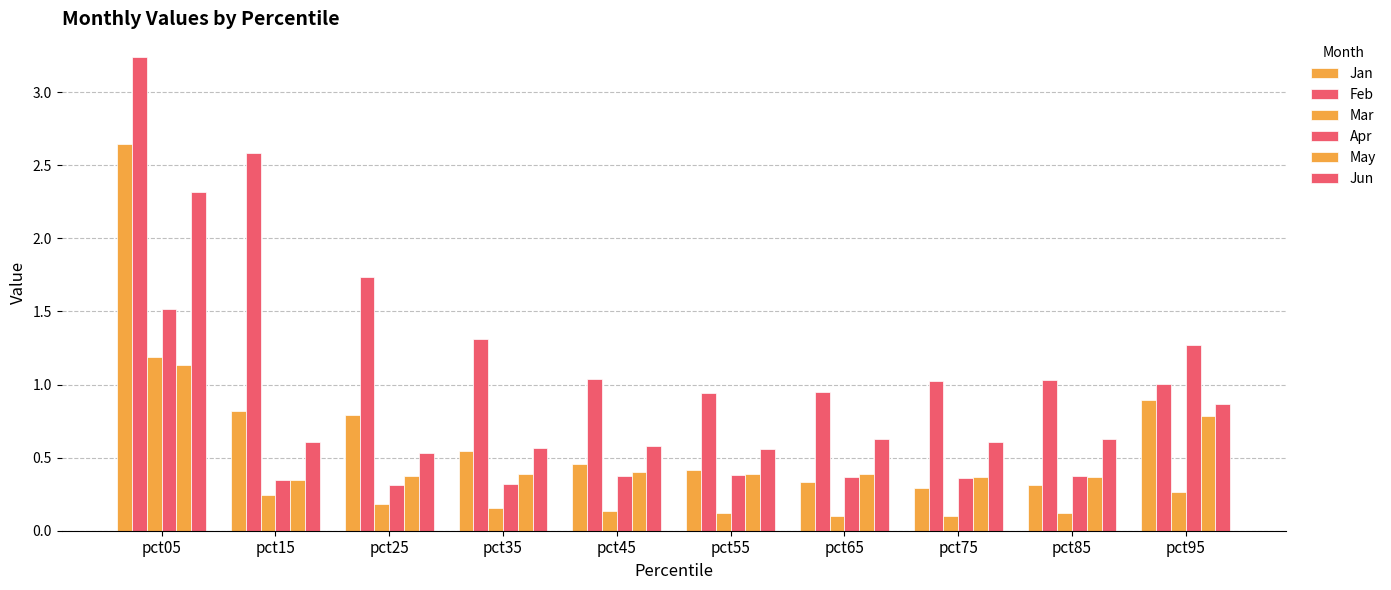

How many series are shown in this chart?

6